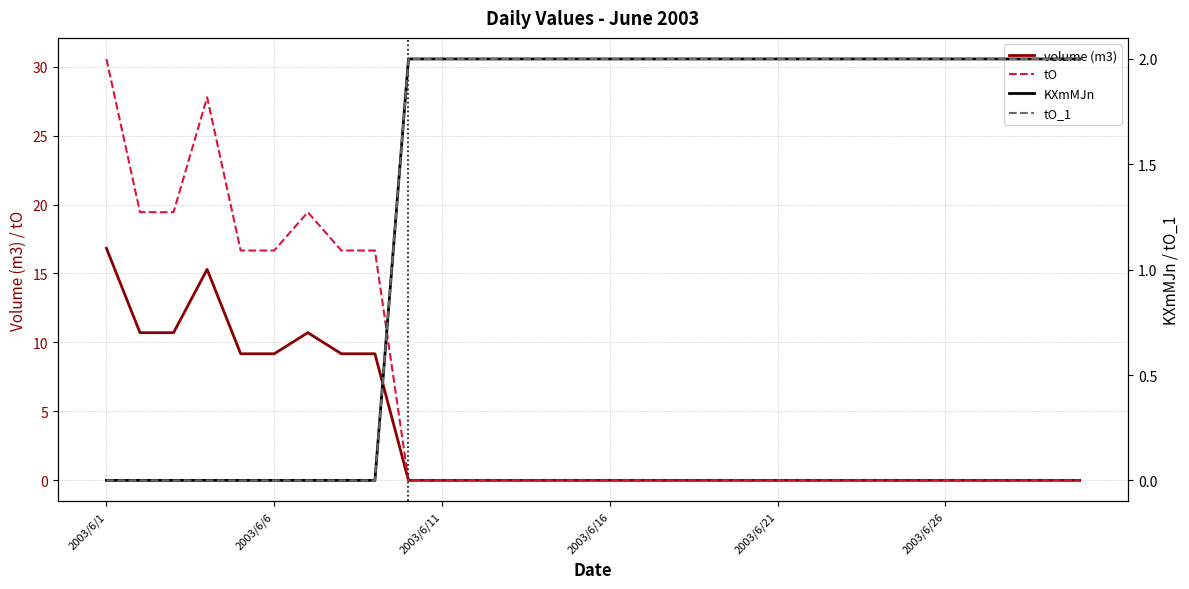

What is the difference between the maximum and minimum values in the tO series?

30.6